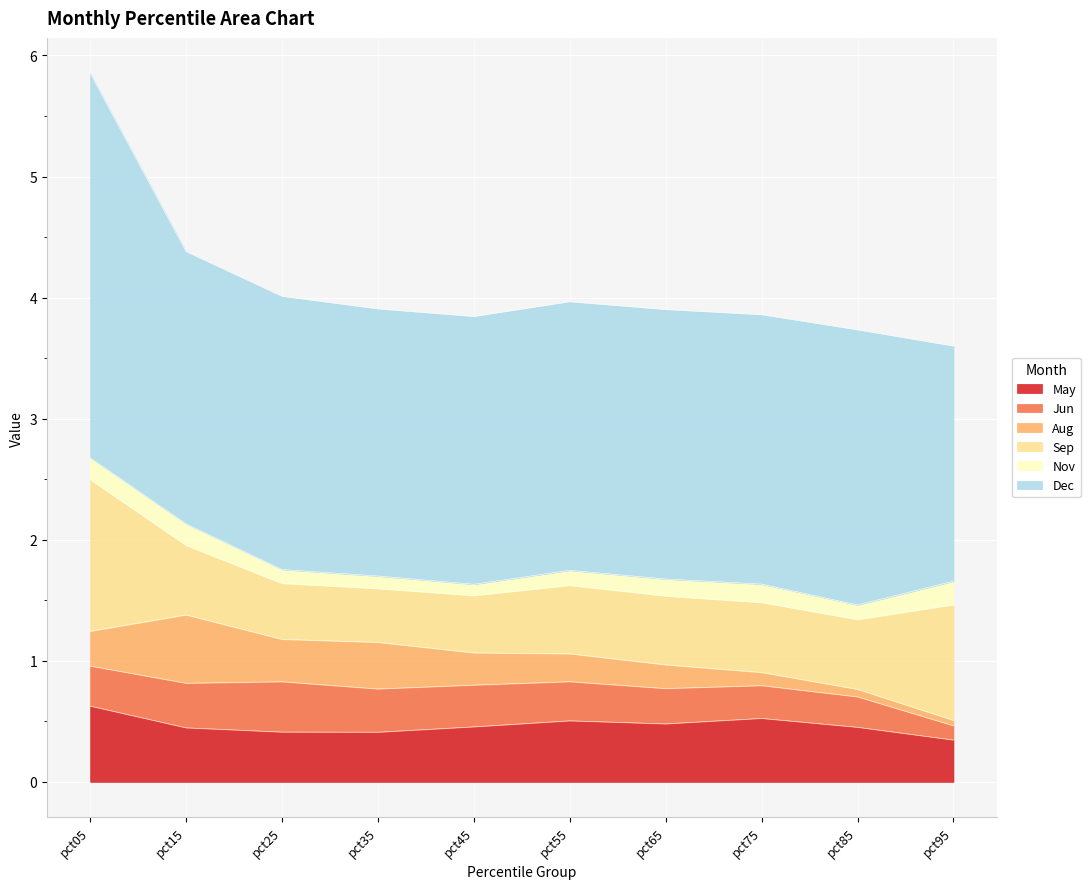

True or false: Sep has a value of 0.6 at pct85.

True